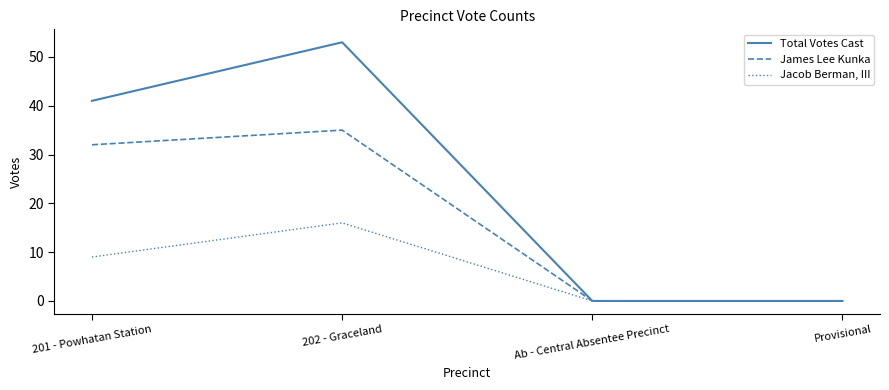

At how many categories does at least one series exceed 47?

1